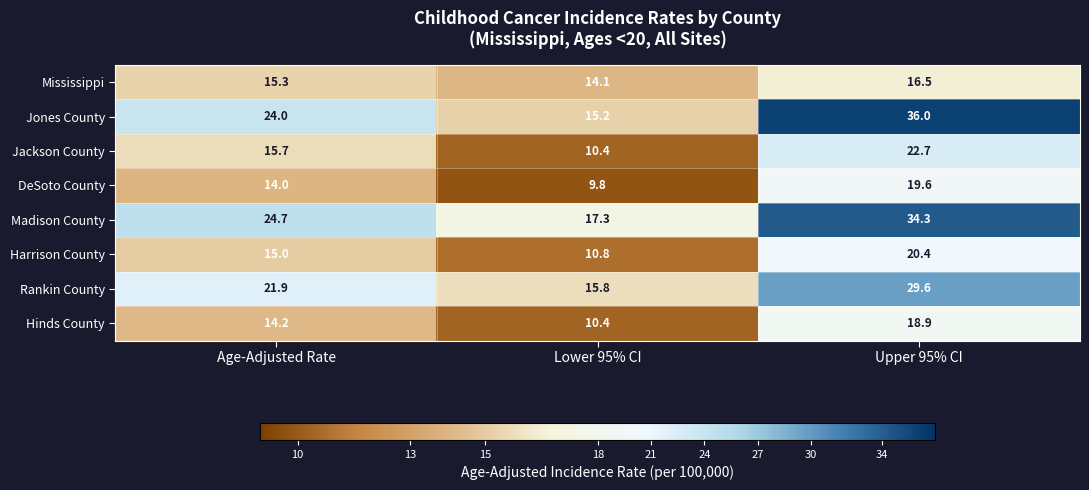

Where does the Mississippi series first go above 15?

Age-Adjusted Rate